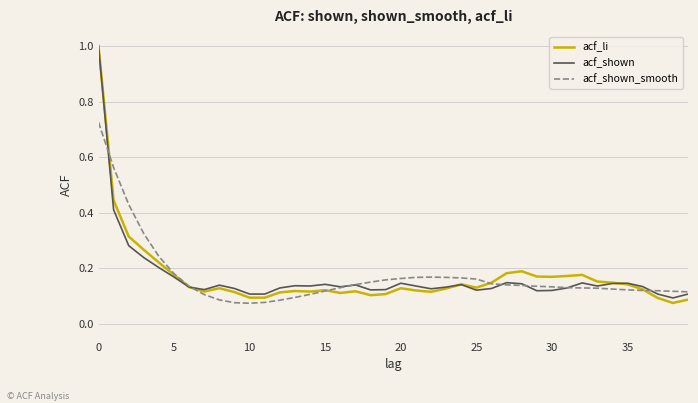

What are all the series names shown in the legend?

acf_li, acf_shown, acf_shown_smooth